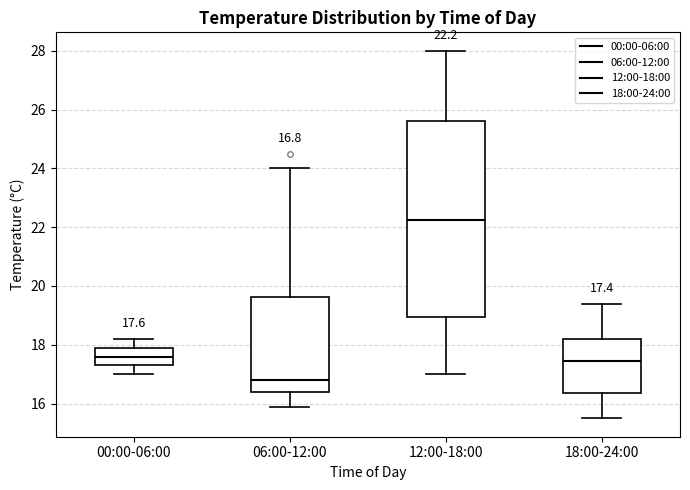

Comparing the boxes themselves (not the whiskers), which one is the tallest?

12:00-18:00